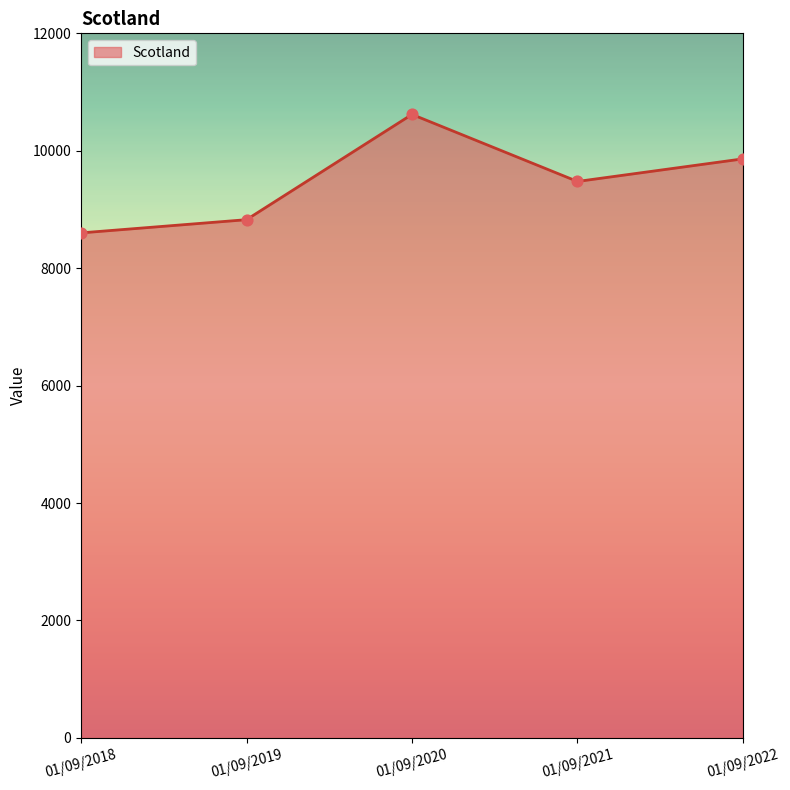

Between 01/09/2022 and 01/09/2019, which is larger?

01/09/2022